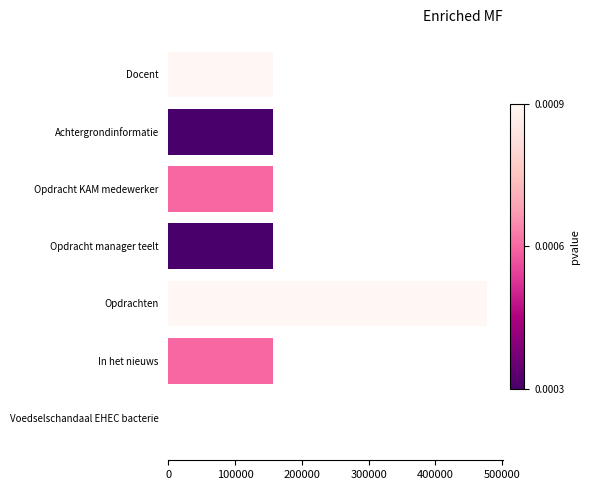

What is the approximate value at In het nieuws?

156437